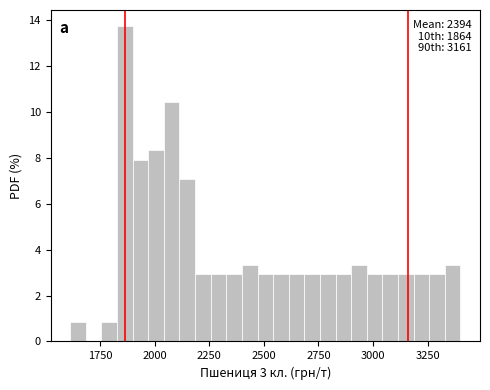

Read against the x-axis, roughly where is the centre of the tallest bar?

1850